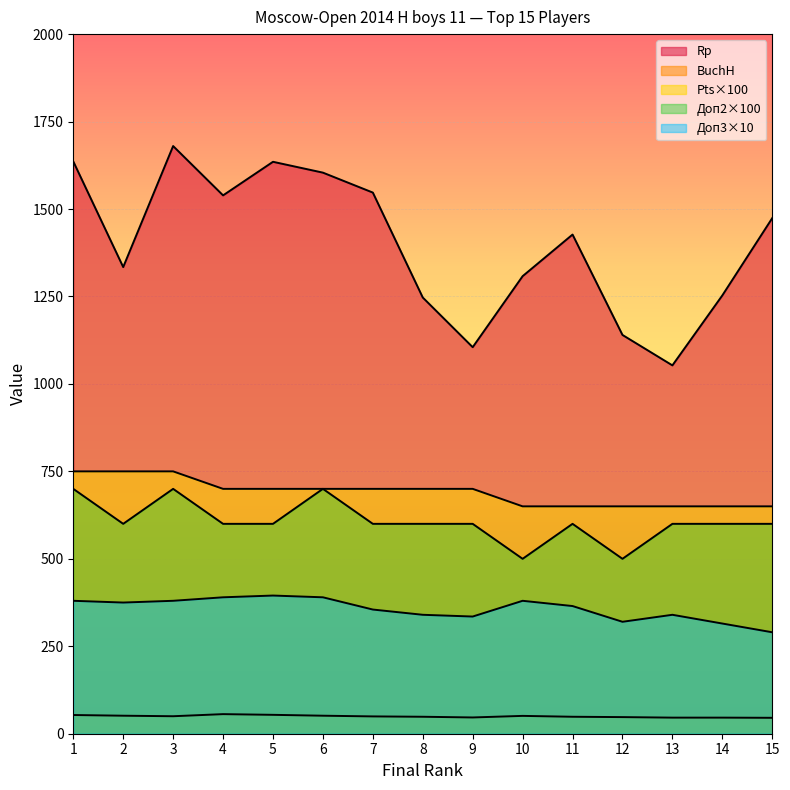

How many lines are shown in the chart?

5